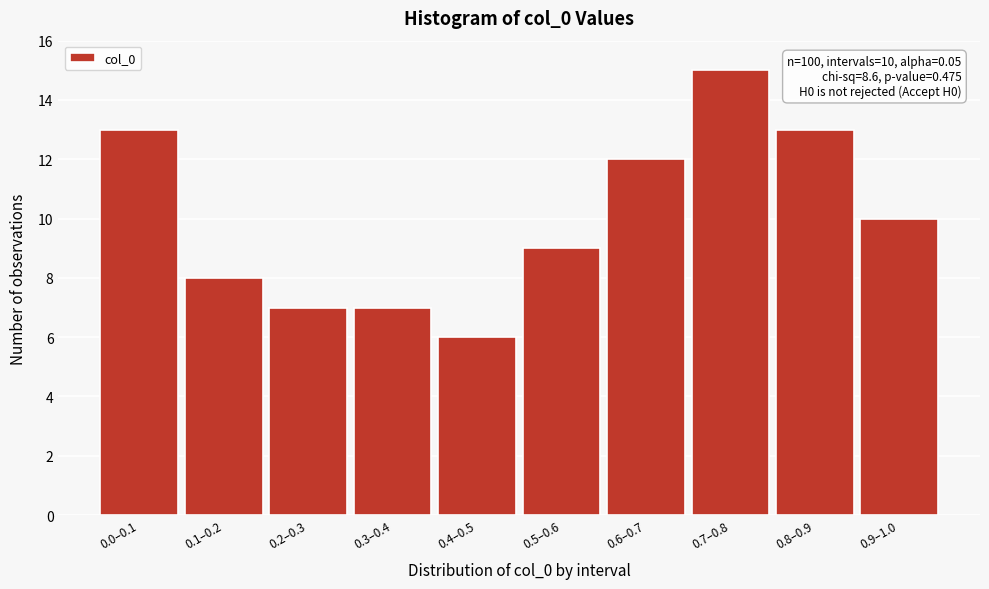

Reading right to left, transcribe all the data shown in this chart.

0.9–1.0=10	0.8–0.9=13	0.7–0.8=15	0.6–0.7=12	0.5–0.6=9	0.4–0.5=6	0.3–0.4=7	0.2–0.3=7	0.1–0.2=8	0.0–0.1=13